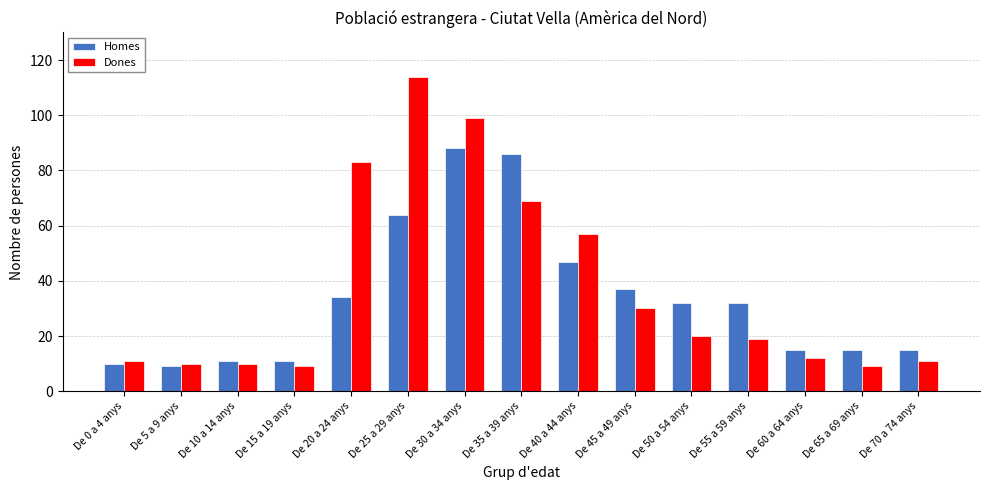

Rank the series at De 50 a 54 anys from lowest to highest value.

Dones, Homes